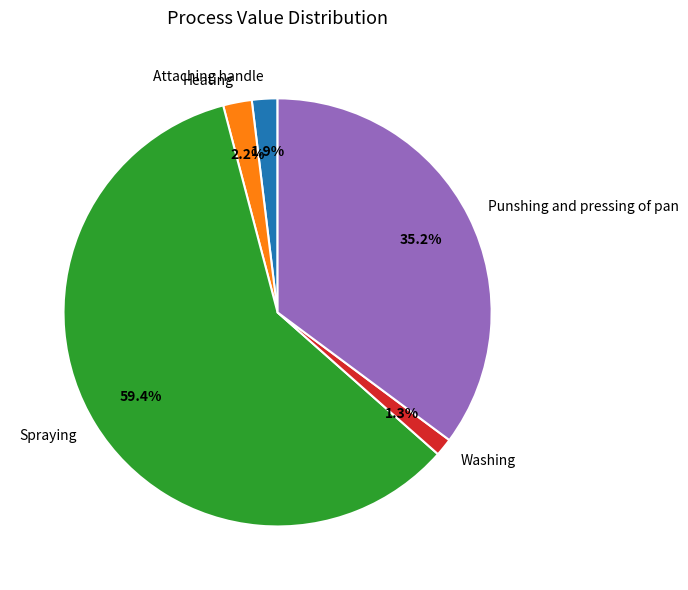

The Heating slice represents 2% of the pie. True or false?

True